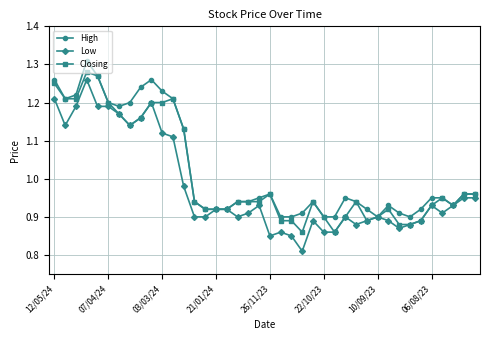

At how many categories does at least one series exceed 1?

13